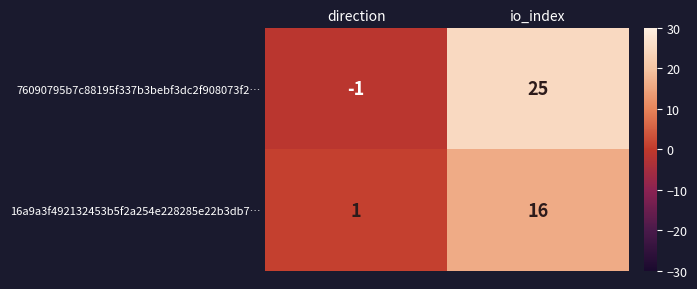

Count the number of data series in this chart.

2